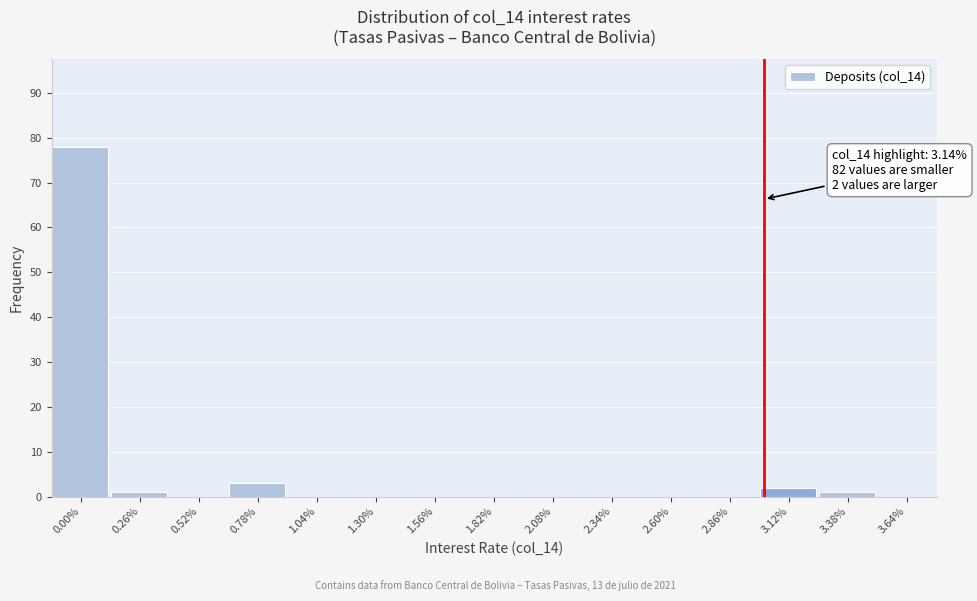

Reading left to right, what are all the values shown in this chart?

0.00%=78	0.26%=1	0.52%=0	0.78%=3	1.04%=0	1.30%=0	1.56%=0	1.82%=0	2.08%=0	2.34%=0	2.60%=0	2.86%=0	3.12%=2	3.38%=1	3.64%=0